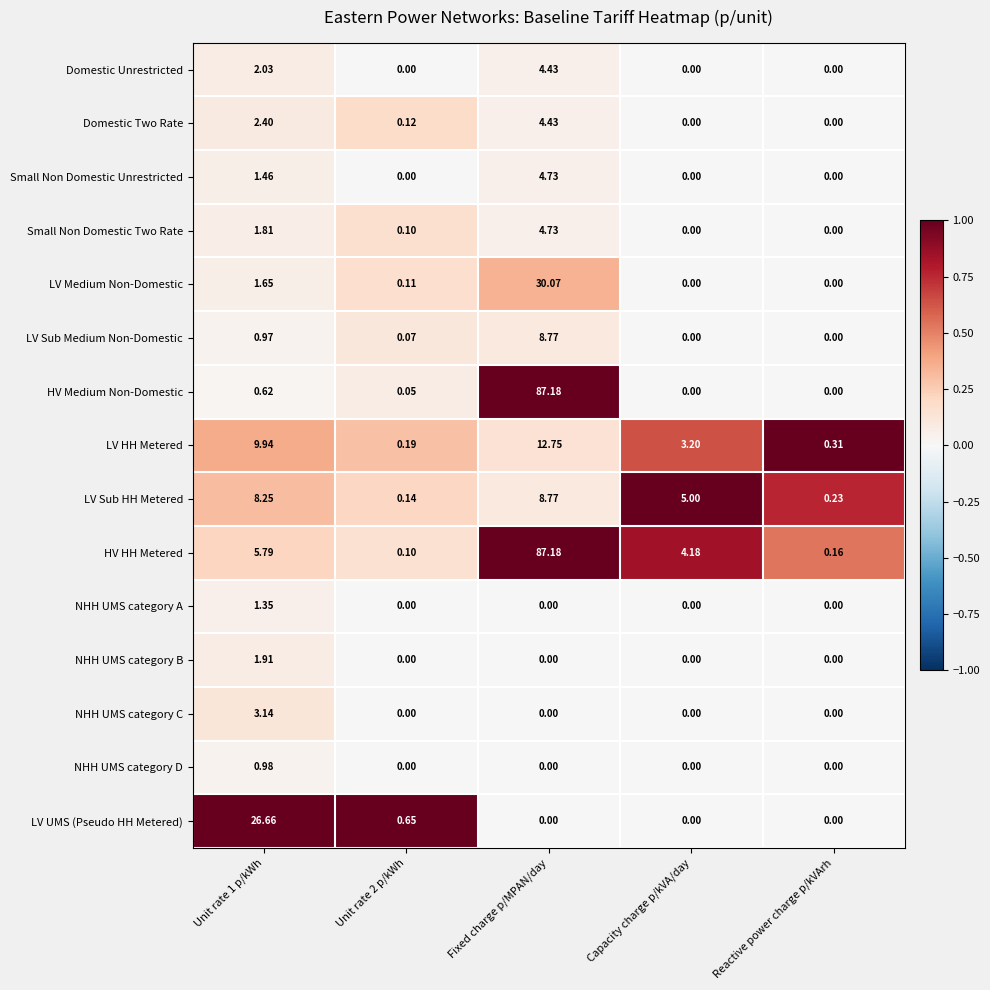

How many data points does each series have?

5